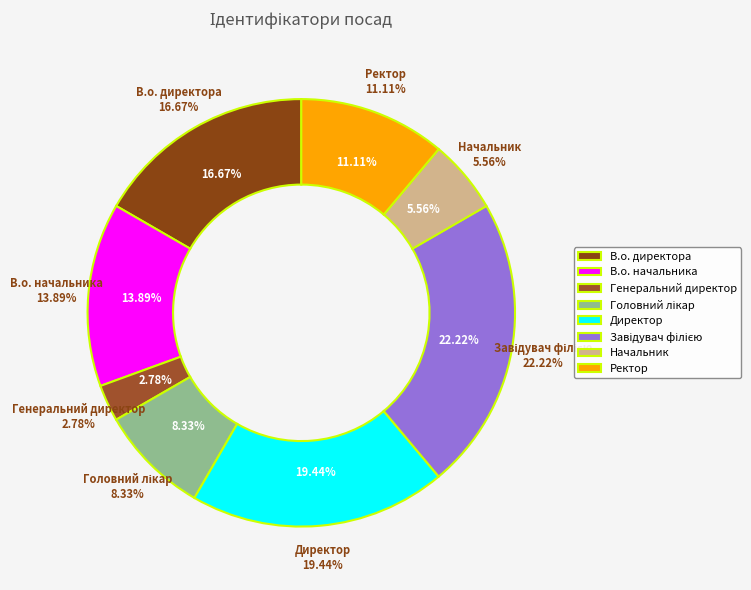

Count the number of slices in the pie.

8